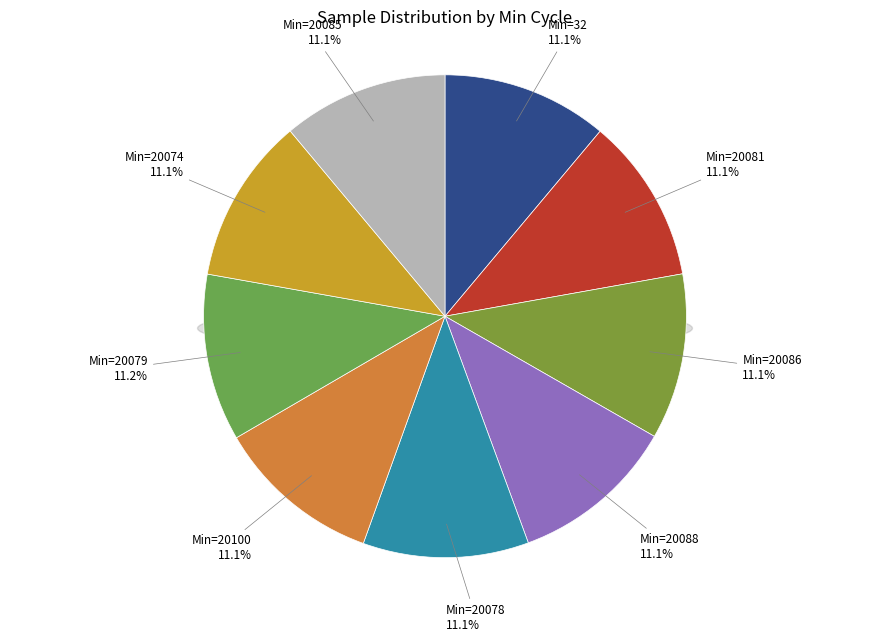

What is the change in value from 20088 to 20100?

+2936